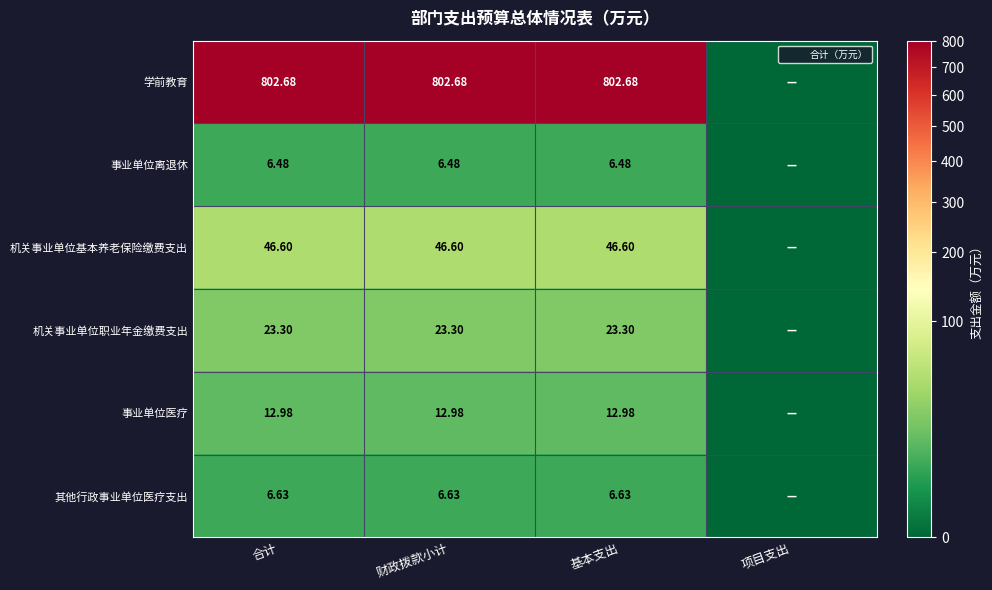

True or false: 事业单位医疗 has a value of -6.4 at 项目支出.

False